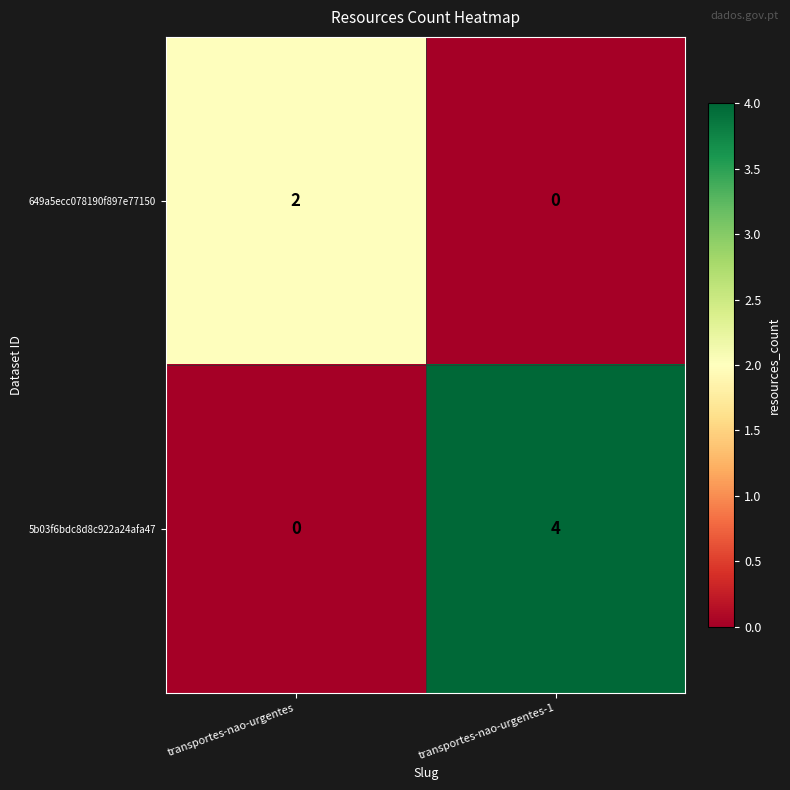

At which label does 5b03f6bdc8d8c922a24afa47 reach its minimum?

transportes-nao-urgentes